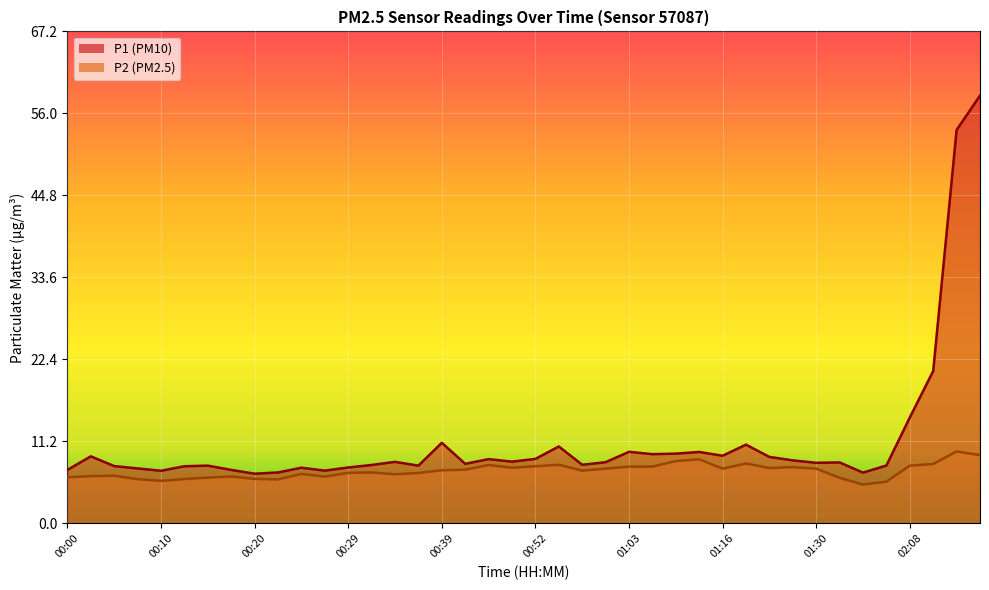

Which category has the highest value across all series?

02:15